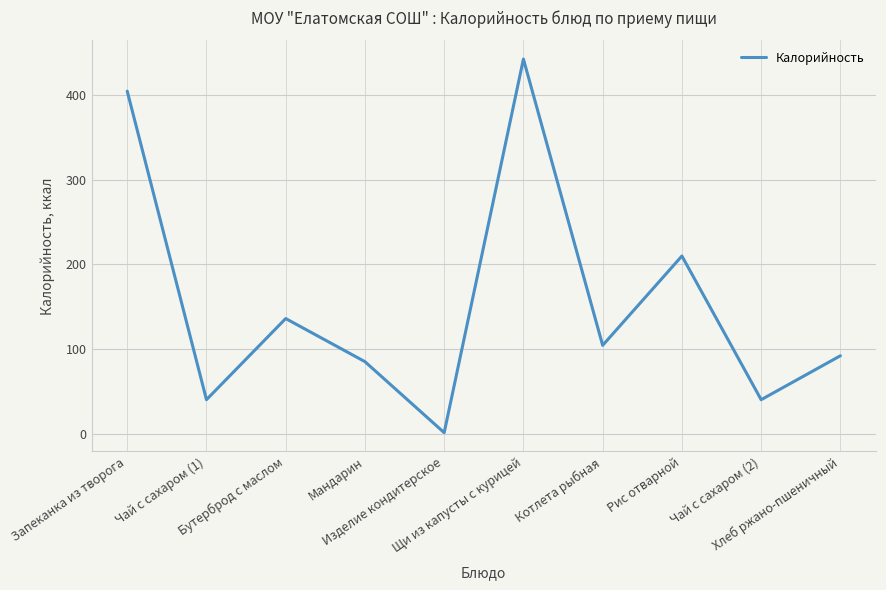

What is the approximate value at Щи из капусты с курицей?

443.0